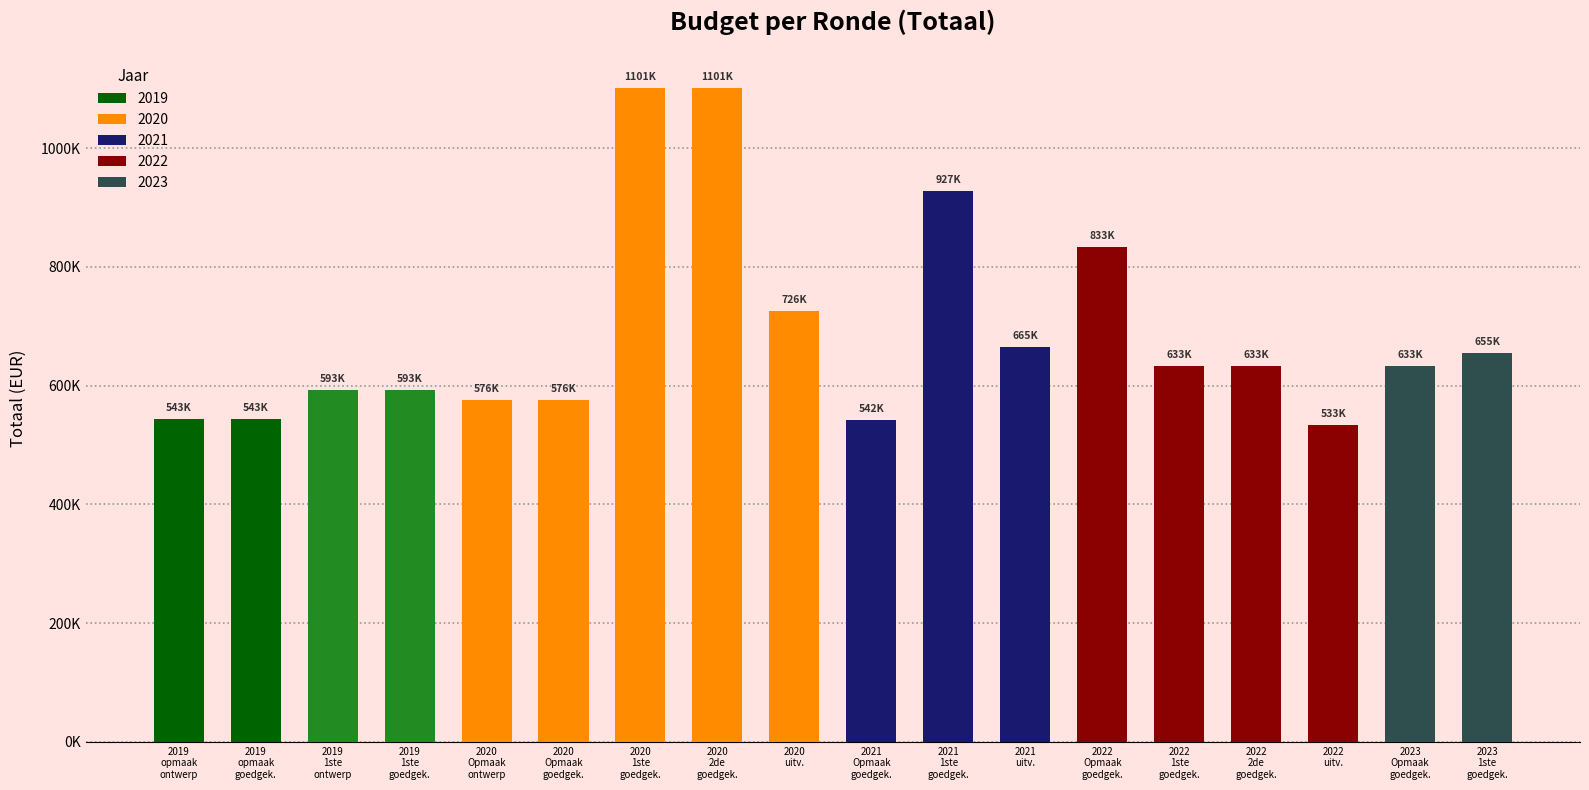

At which label is the value closest to 817126?

2022
Opmaak
goedgek.